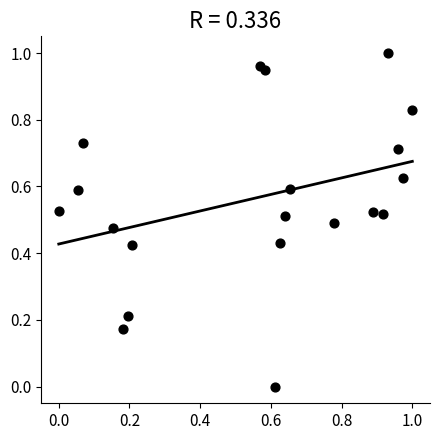

How many points are shown in the scatter plot?

20